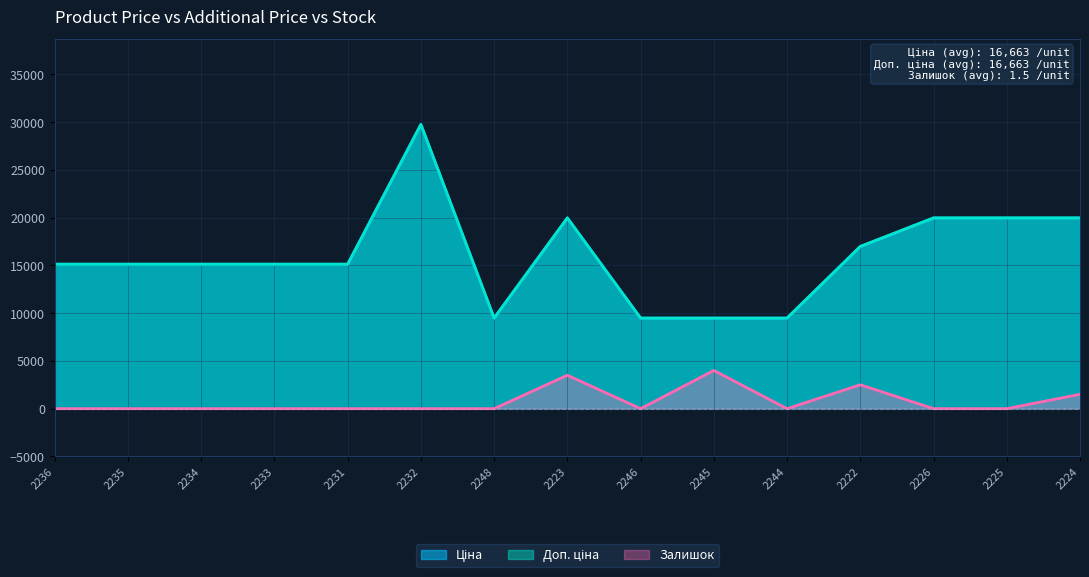

True or false: Доп. ціна and Залишок intersect in this chart.

False